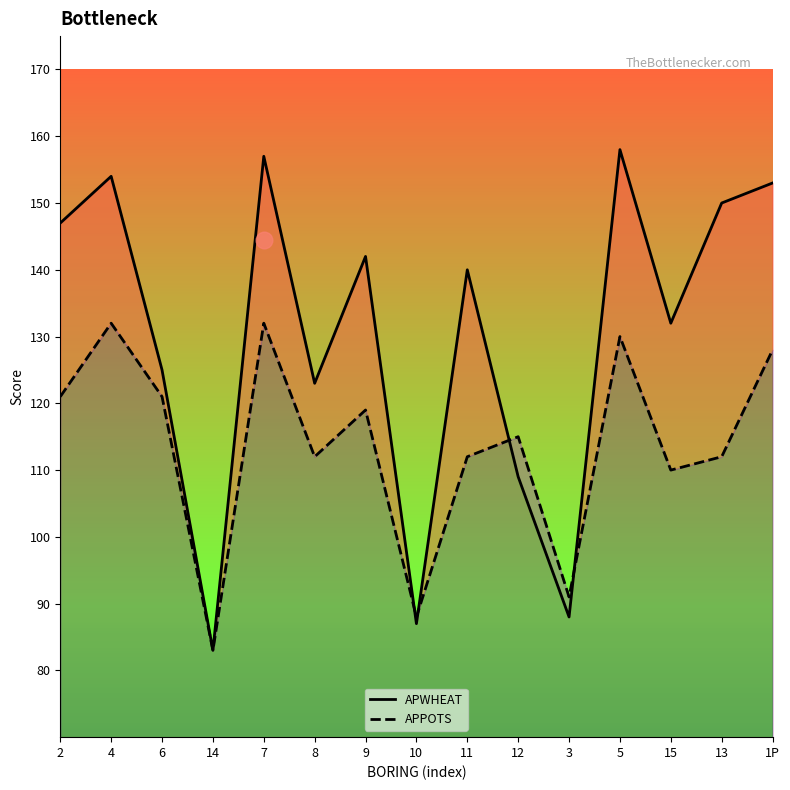

True or false: APWHEAT has a value of 142 at 9.

True